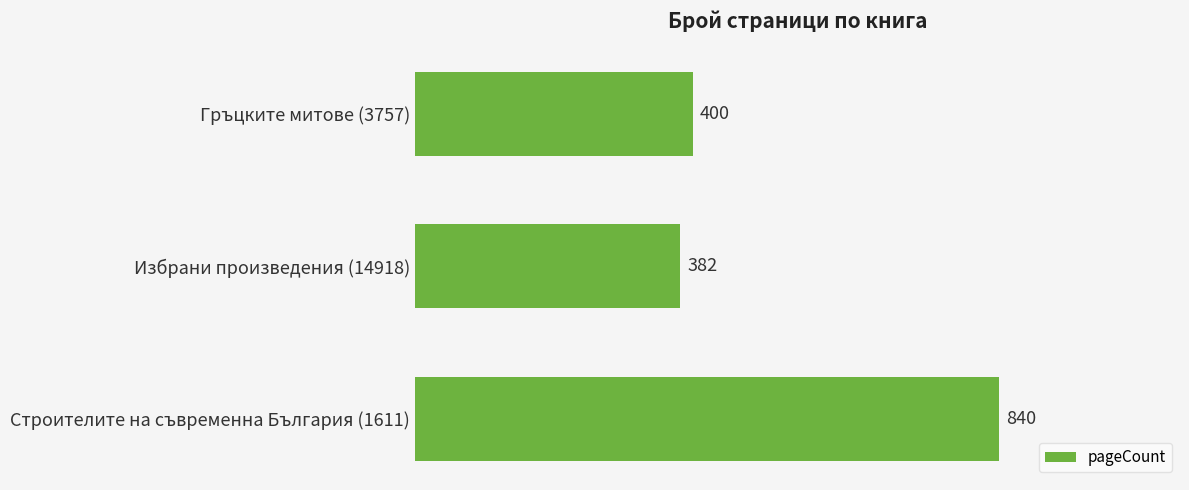

The chart shows a value of 492 at Строителите на съвременна България (1611). True or false?

False